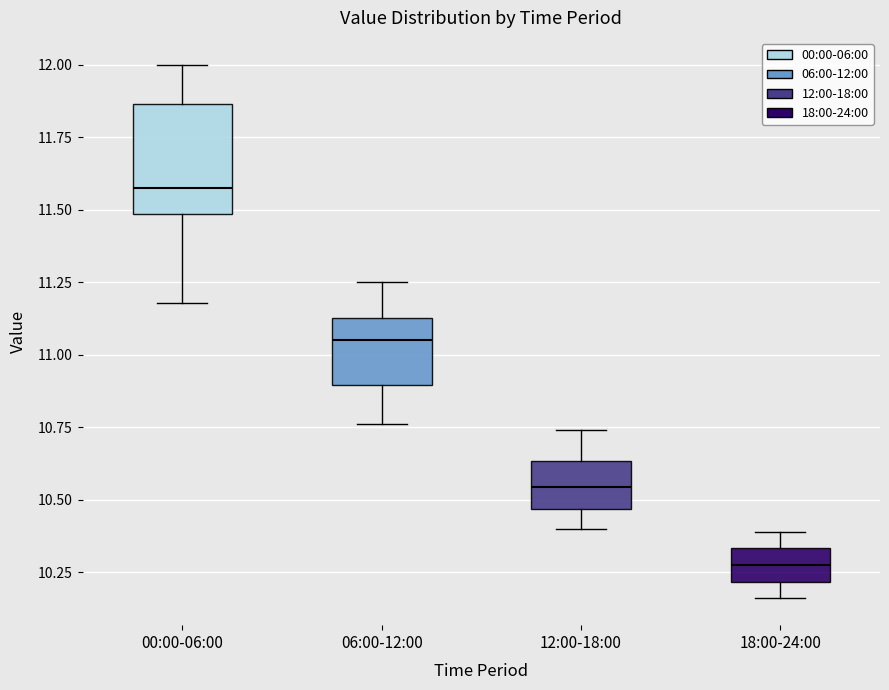

Where is the upper edge of the box for 18:00-24:00 on the y-axis? The values are not printed on the chart, so give them approximately, as read against the axis.

10.35